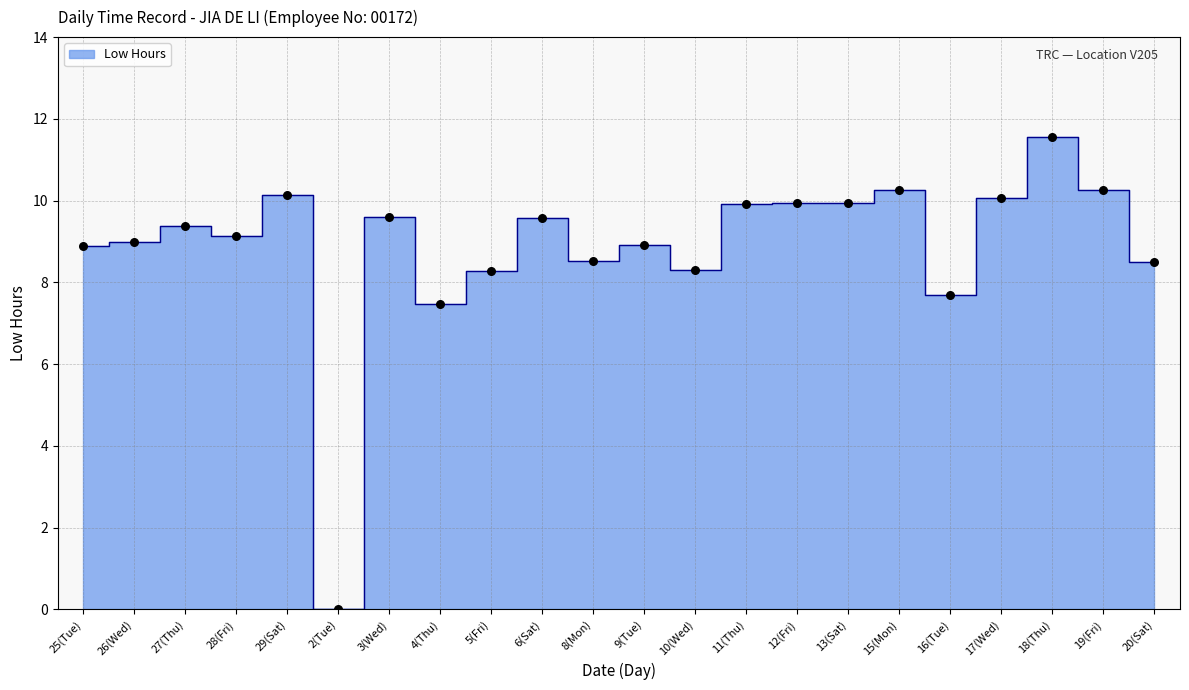

Which has a higher value, 19(Fri) or 3(Wed)?

19(Fri)